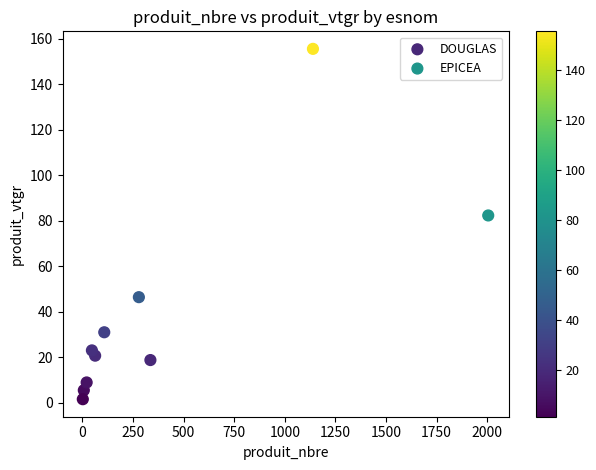

Which series reaches the maximum Y coordinate?

EPICEA